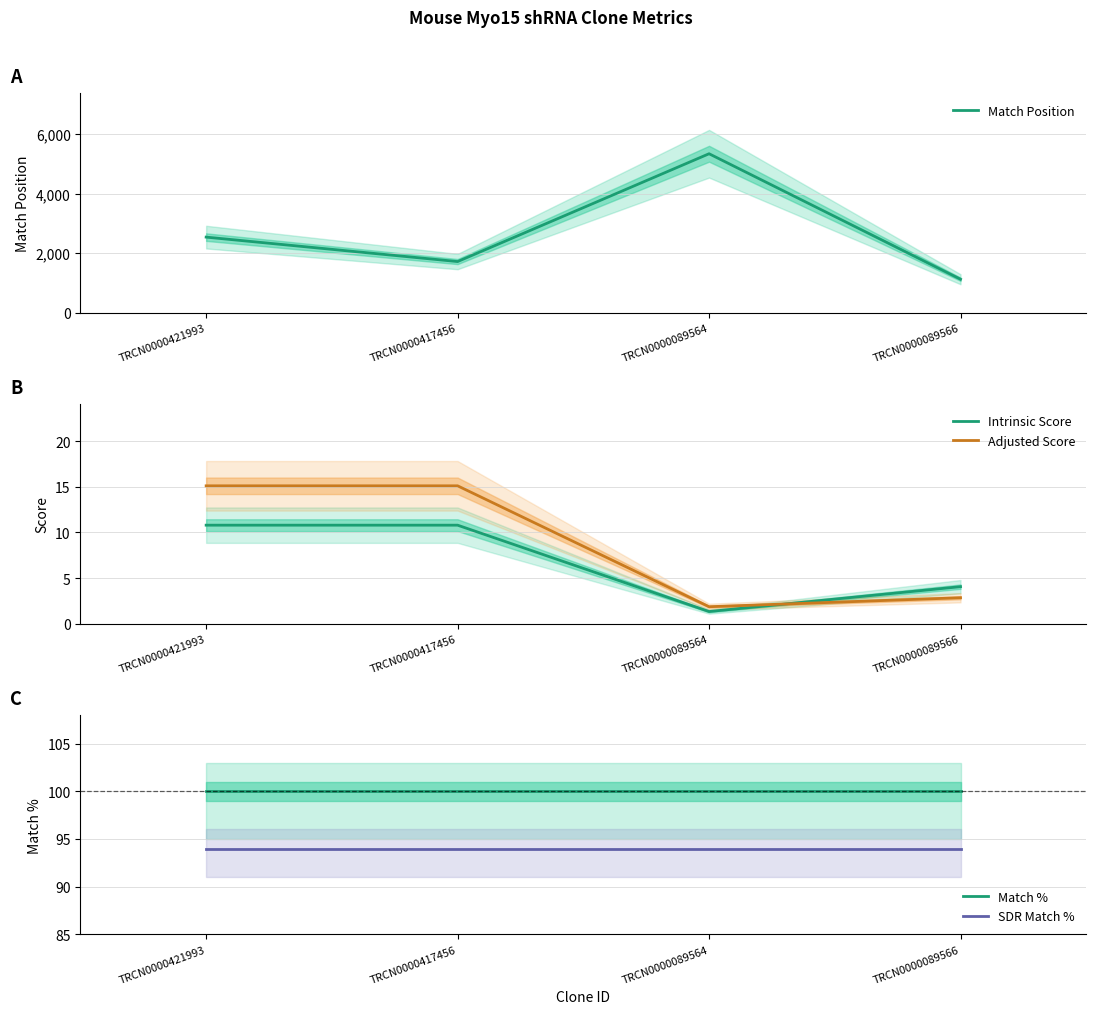

At how many categories does at least one series exceed 1861?

2